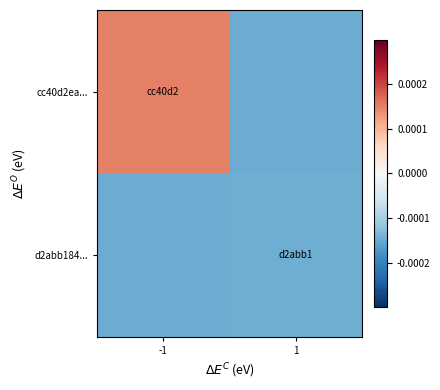

Reading left to right, extract all data points from this chart.

cc40d2ea...: -1=0.0	1=-0.0
d2abb184...: -1=-0.0	1=-0.0